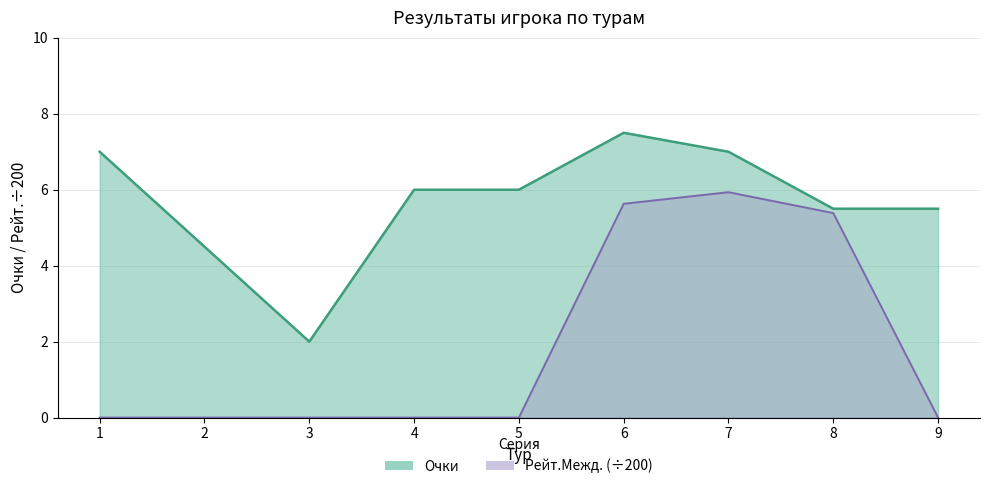

Which series has the largest total across all categories?

Очки